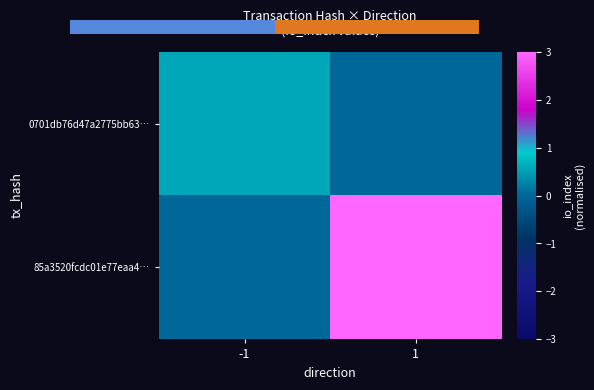

What is the spread (max minus min) of values at -1?

0.6